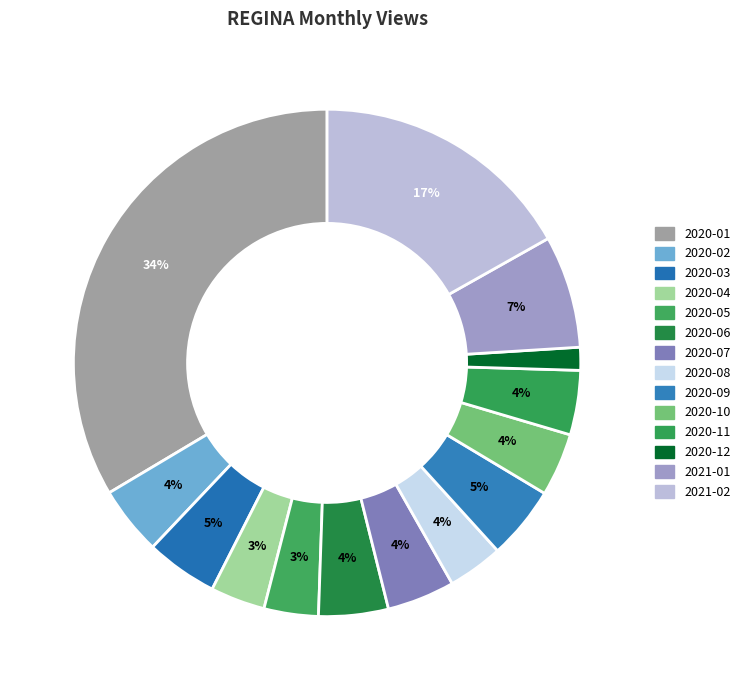

Which has a higher value, 2020-04 or 2020-11?

2020-11